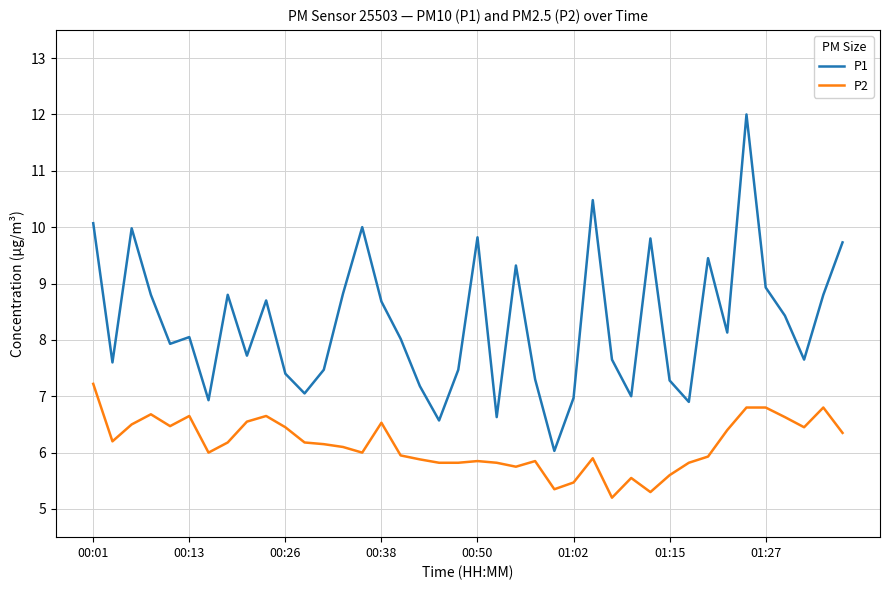

What is the difference between the maximum and minimum values in the P1 series?

6.0